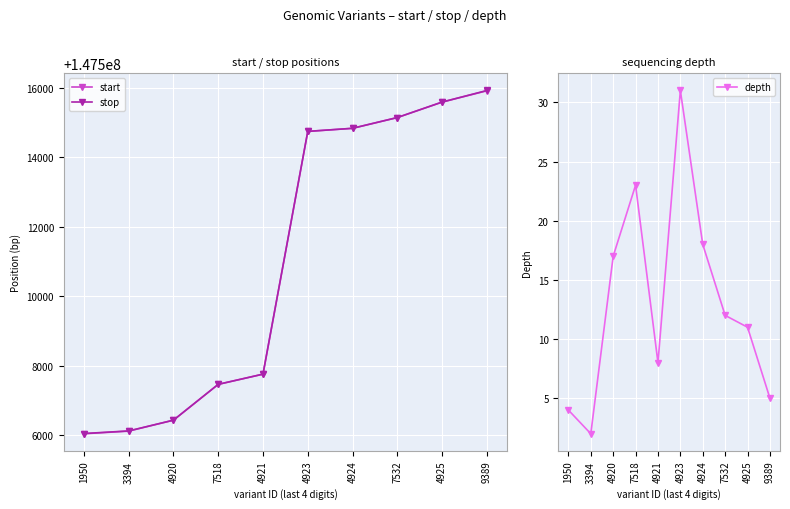

True or false: stop and depth cross at least once.

False